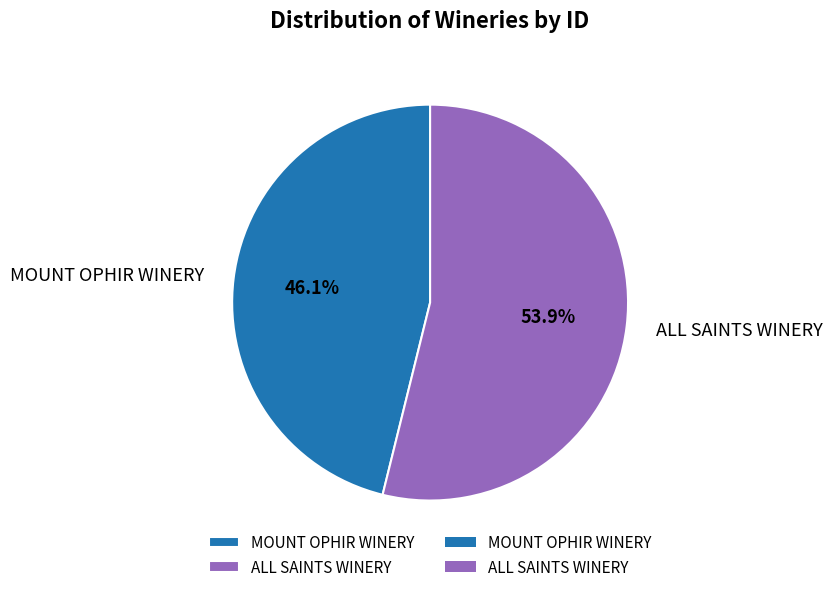

Approximately how many times larger is the value at ALL SAINTS WINERY compared to MOUNT OPHIR WINERY?

1.2